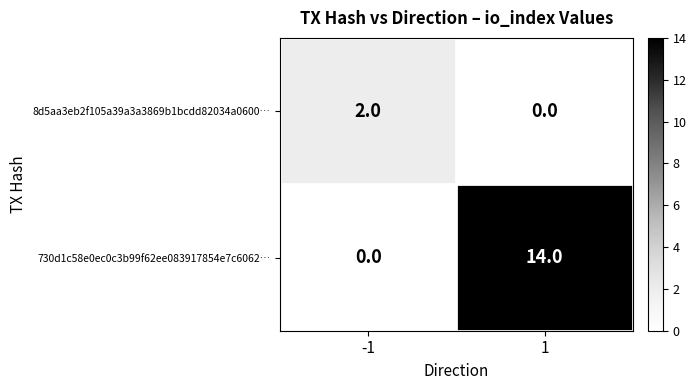

Is it true that 8d5aa3eb2f105a39a3a3869b1bcdd82034a0600… equals -1 at 1?

False